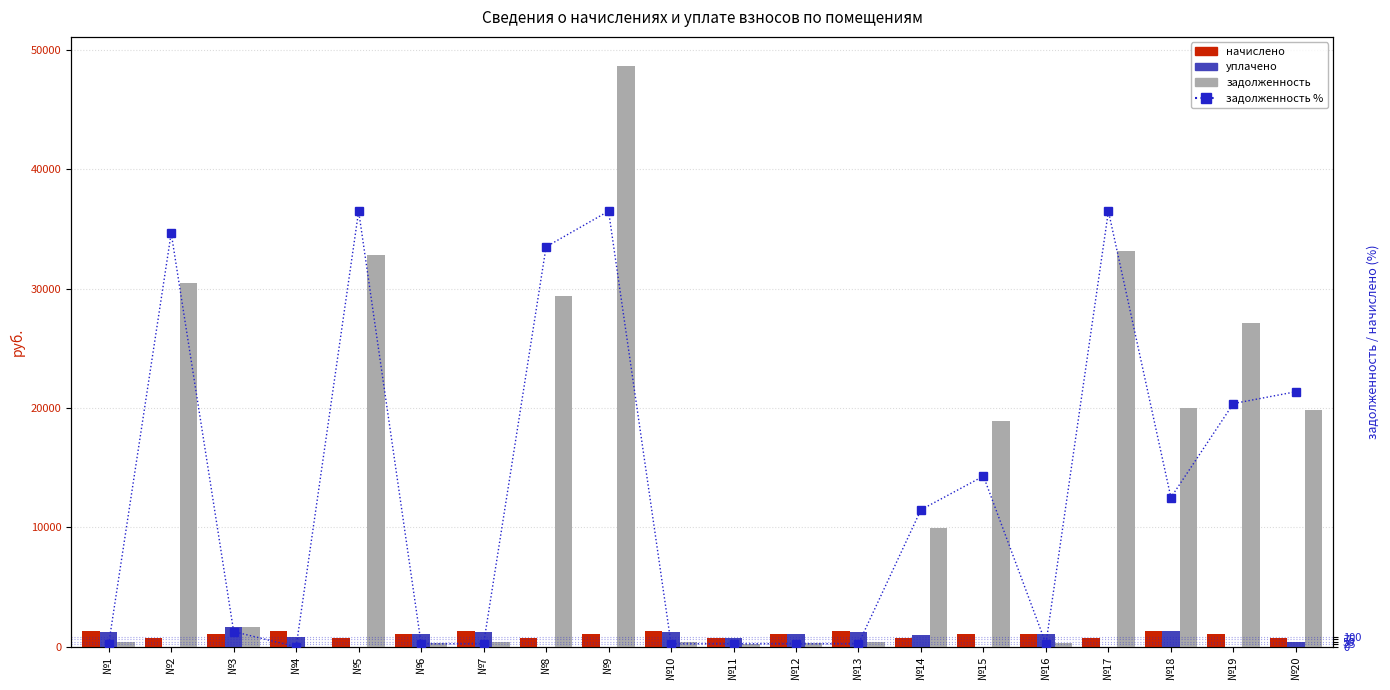

Reading right to left, list all the values displayed in this chart.

начислено: 768.5	1101.0	1325.6	750.9	1079.0	1094.4	719.0	1286.0	1109.8	719.0	1297.0	1103.2	726.7	1283.8	1073.5	743.2	1288.2	1083.4	726.7	1303.6
уплачено: 400.0	0.0	1311.0	0.0	1045.7	0.0	1000.0	1221.2	1075.5	696.8	1256.9	0.0	0.0	1244.1	1040.3	0.0	858.6	1638.3	0.0	1263.3
задолженность: 19838.4	27102.9	20026.4	33108.3	326.3	18900.3	9971.5	392.6	335.7	217.4	392.3	48643.0	29416.4	388.3	324.7	32769.3	0.0	1663.6	30429.9	394.3
задолженность %: 2581.4	2461.7	1510.7	4409.3	30.2	1727.0	1387.0	30.5	30.2	30.2	30.2	4409.3	4048.2	30.2	30.2	4409.3	0.0	153.6	4187.6	30.2